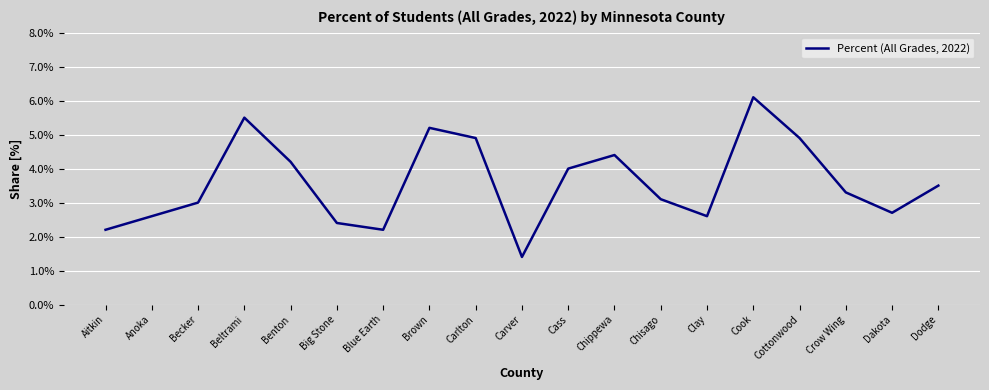

What position from the right is Cook?

5